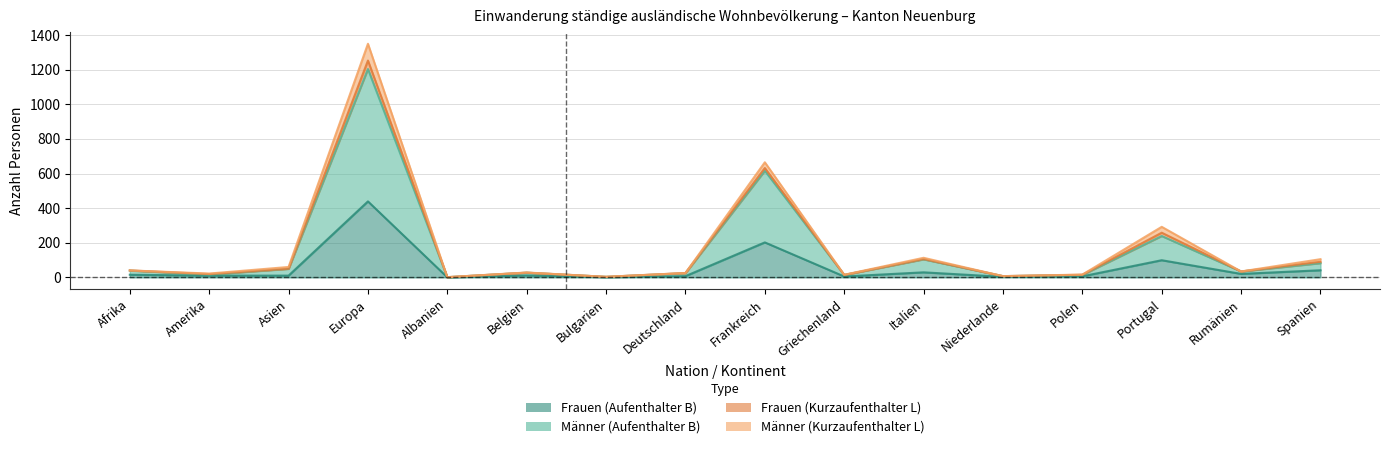

Does the chart have visible grid lines?

Yes